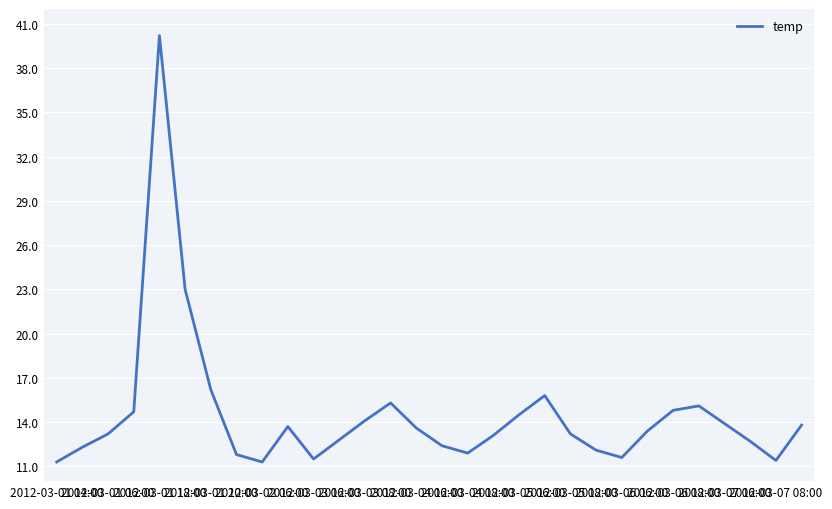

What is the average value?

14.5